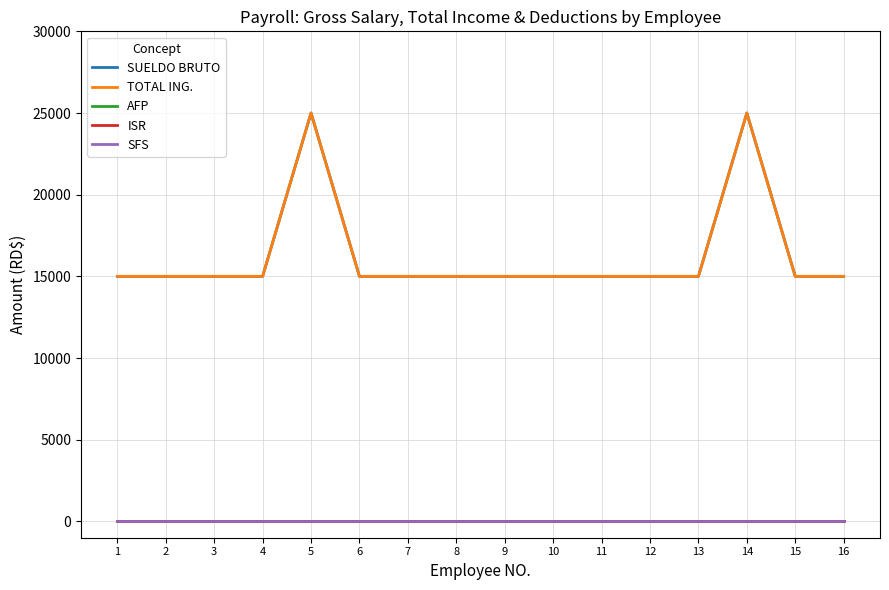

Is this an area chart (filled region under the line)?

No